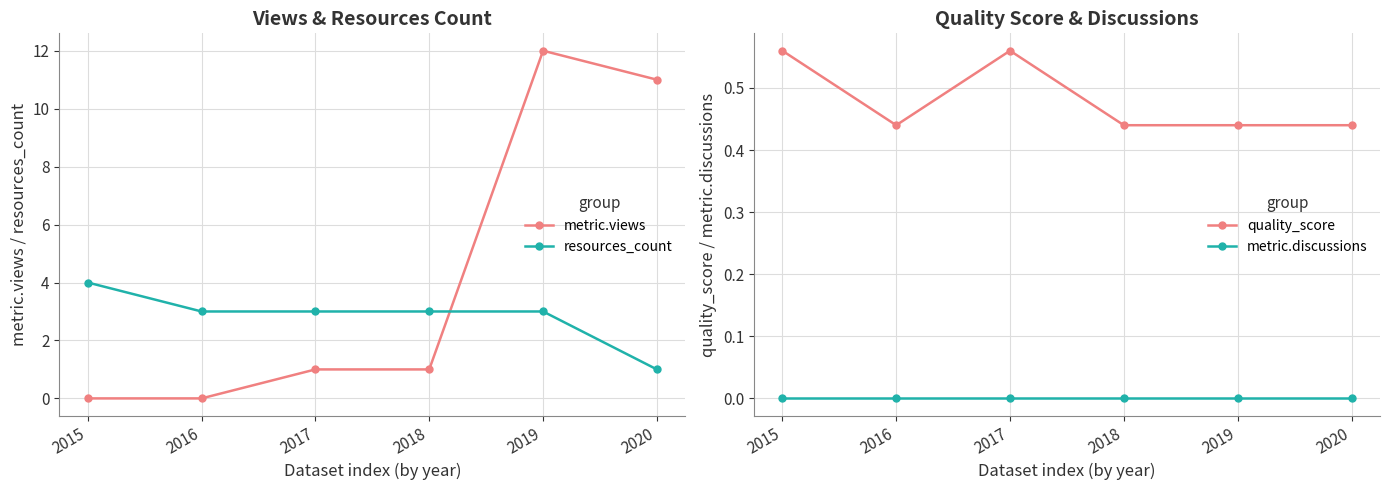

At which label does metric.discussions reach its minimum?

2015